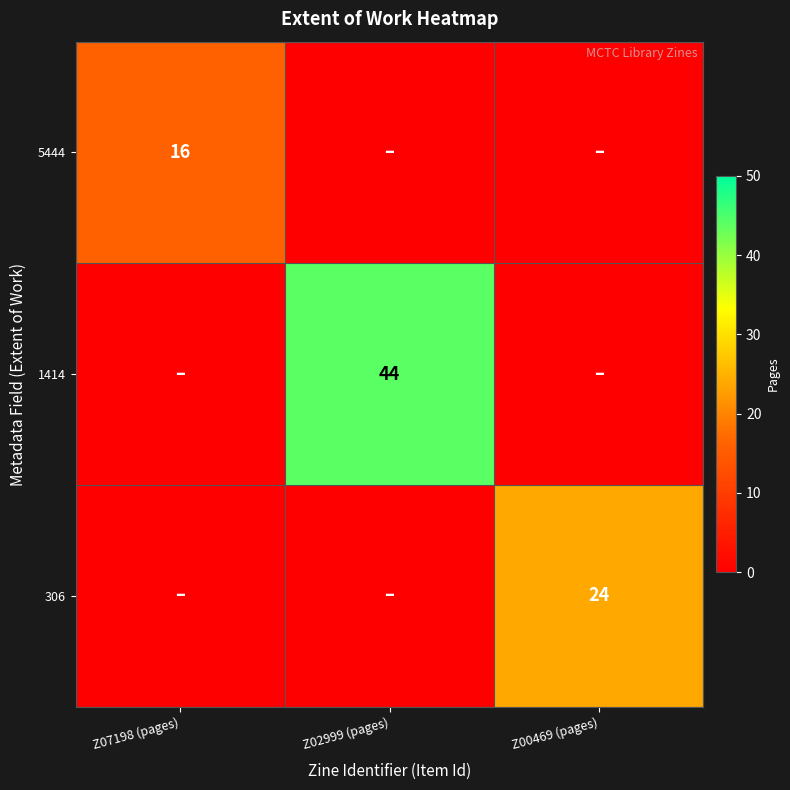

The 5444 series shows 16 at Z07198 (pages). True or false?

True